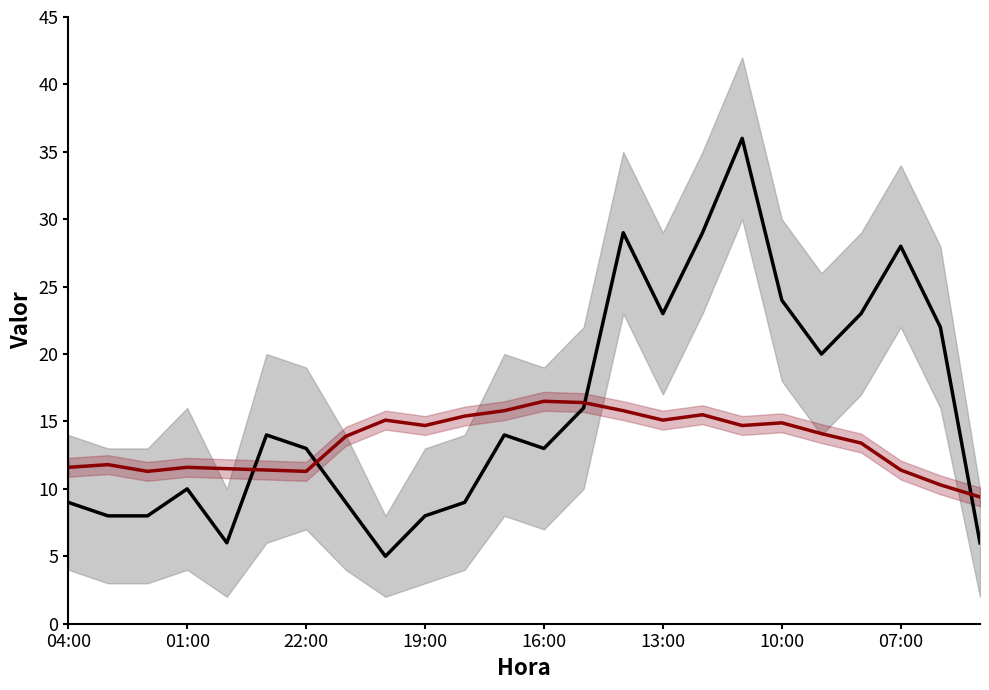

What is the spread (max minus min) of values at 22:00?

1.7